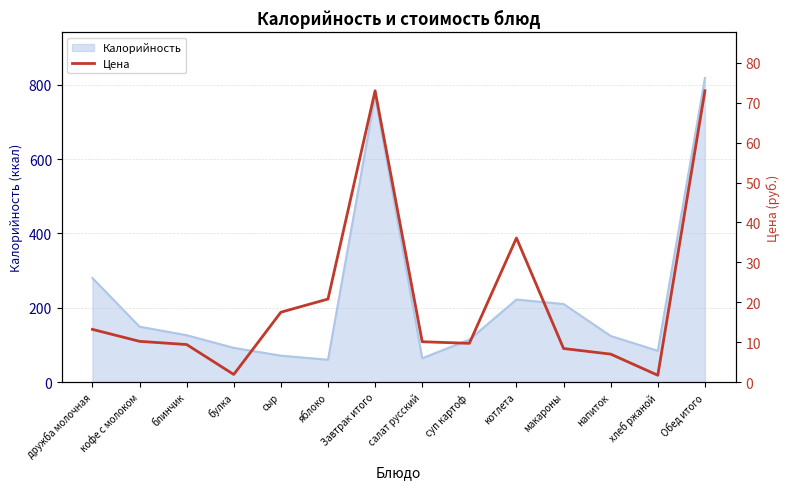

The value of Калорийность at Обед итого is 1414. True or false?

False